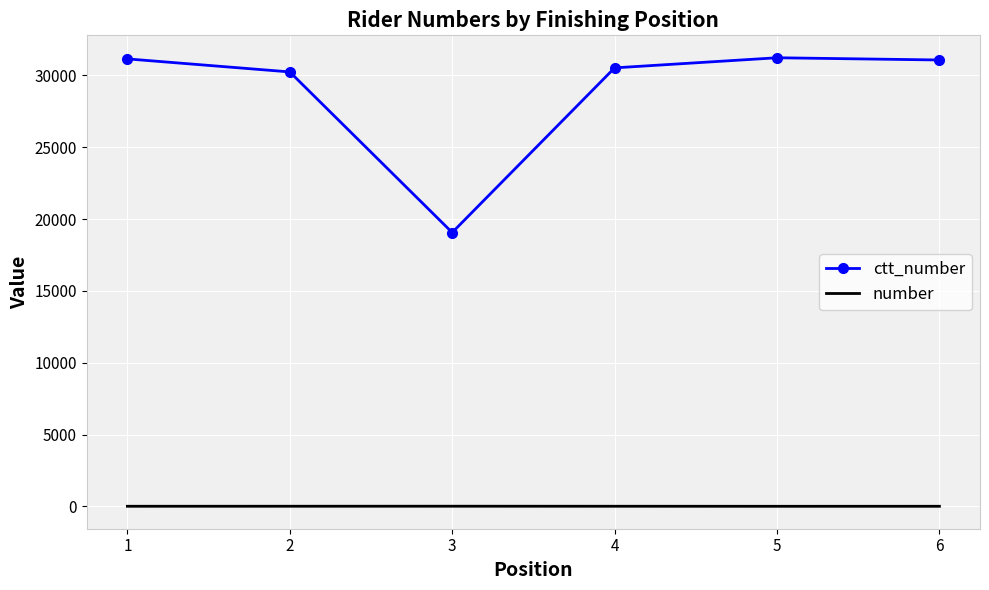

True or false: number and ctt_number cross at least once.

False